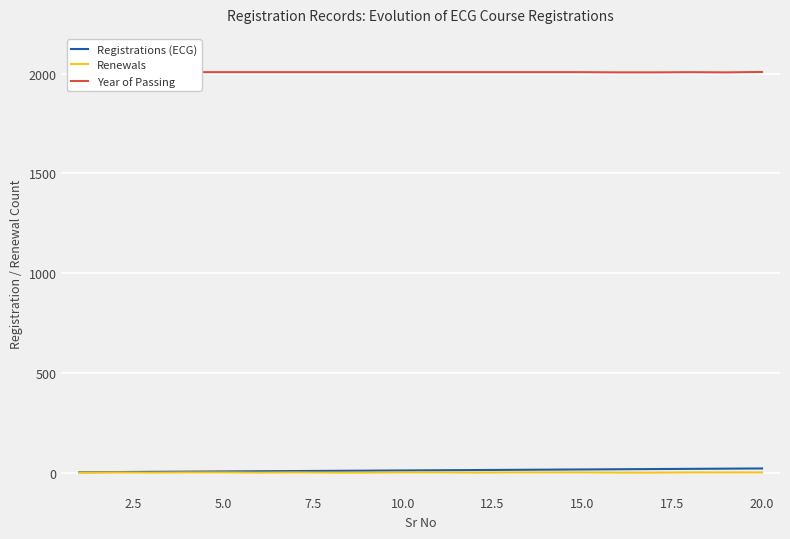

True or false: Registrations (ECG) and Year of Passing intersect in this chart.

False